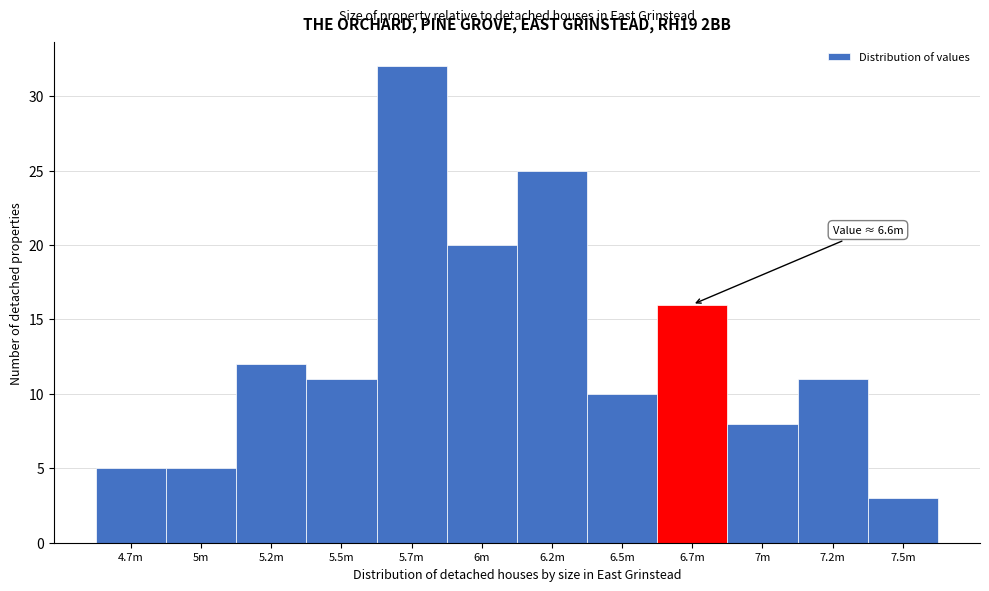

Reading left to right, extract all data points from this chart.

4.7m=5	5m=5	5.2m=12	5.5m=11	5.7m=32	6m=20	6.2m=25	6.5m=10	6.7m=16	7m=8	7.2m=11	7.5m=3